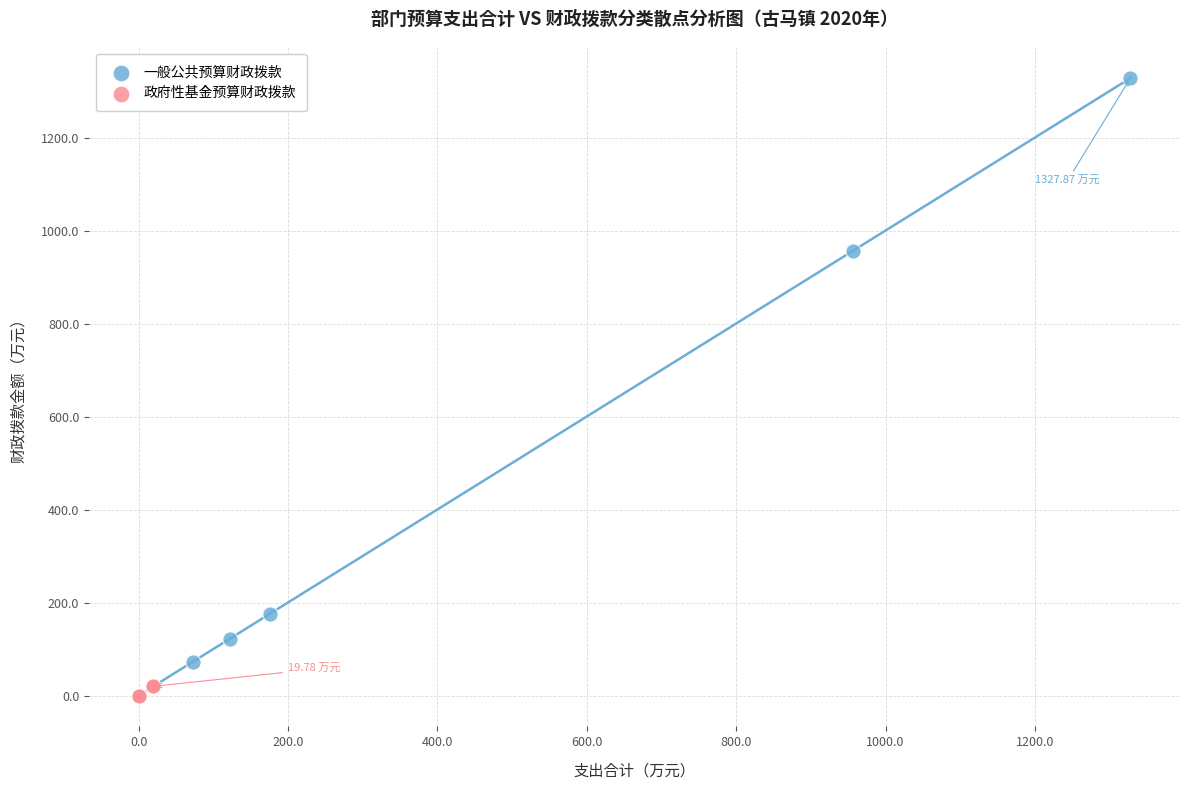

Which series contains the highest Y value?

一般公共预算财政拨款